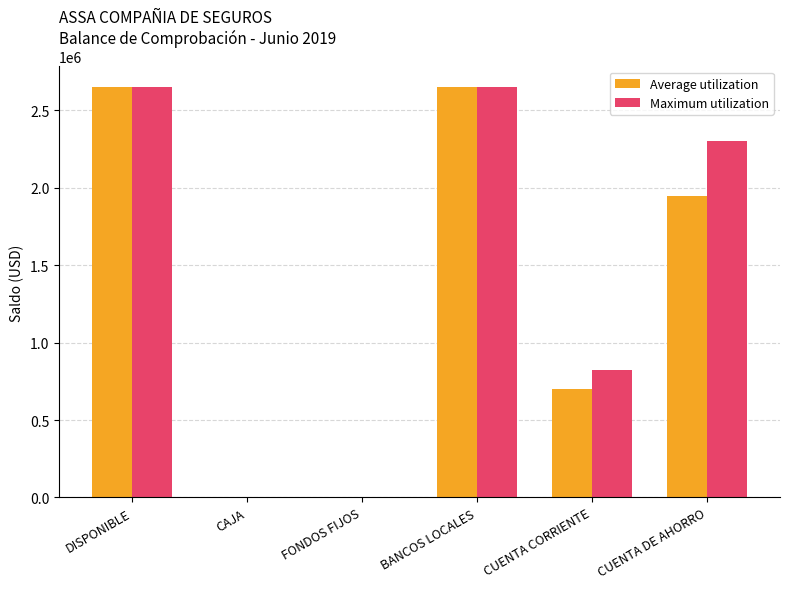

Between FONDOS FIJOS and CUENTA DE AHORRO, which series saw the biggest shift?

Maximum utilization